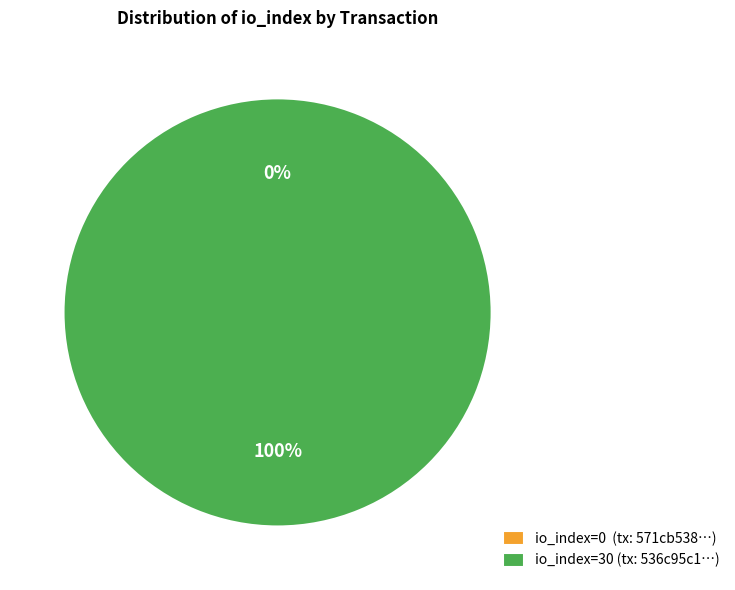

What is the majority slice?

tx_hash_1 (io_index=30)